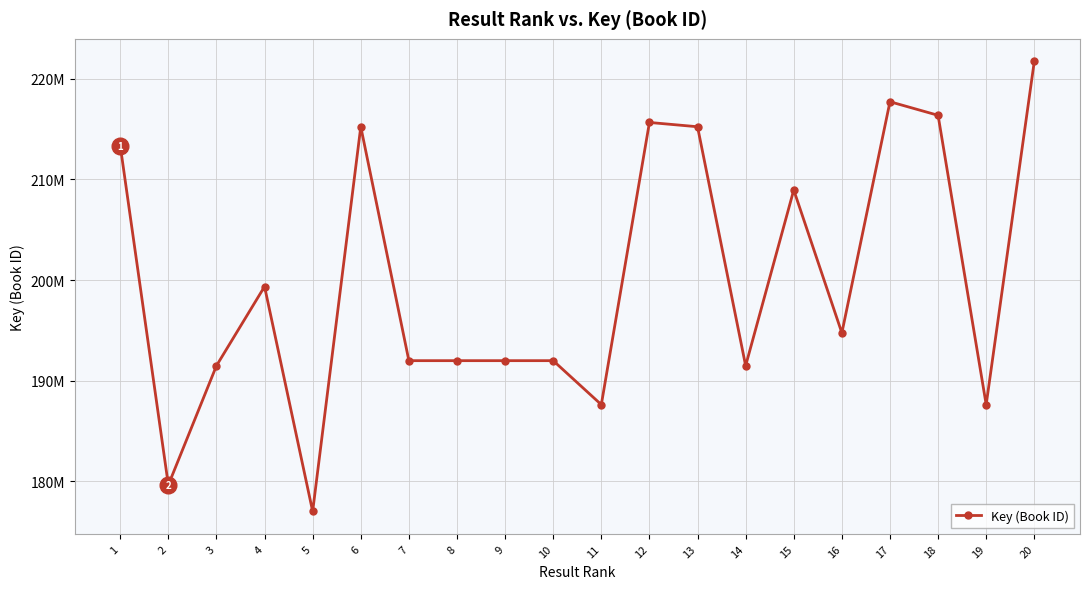

The chart shows a value of 191497274 at 3. True or false?

True